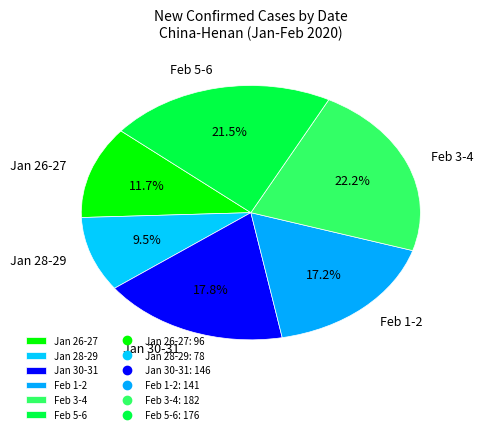

What is the largest slice in the pie chart?

Feb 3-4